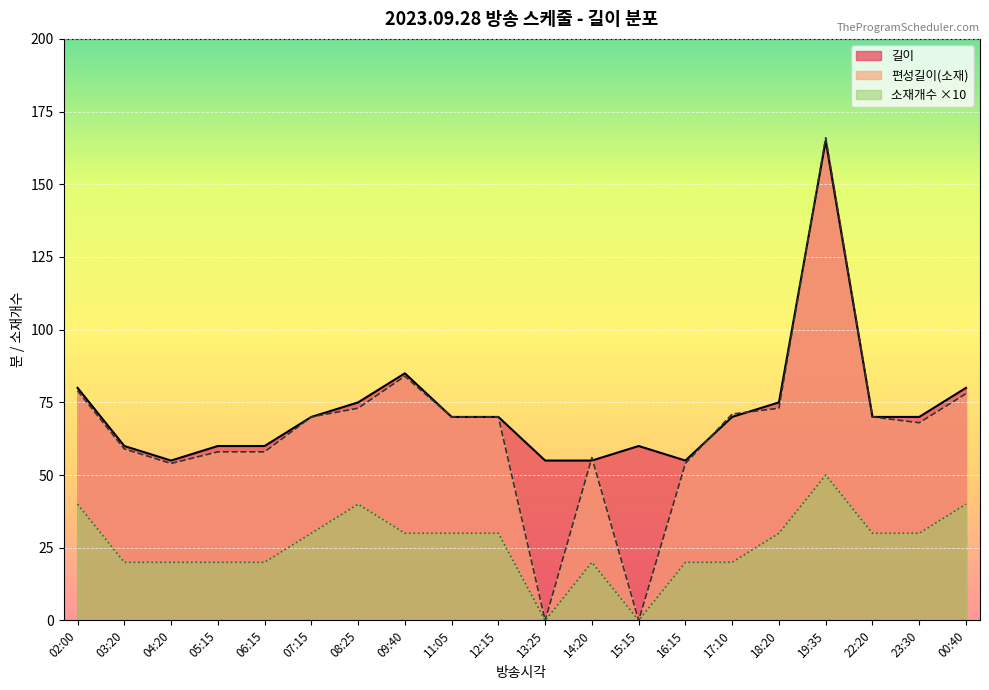

How many lines are shown in the chart?

3